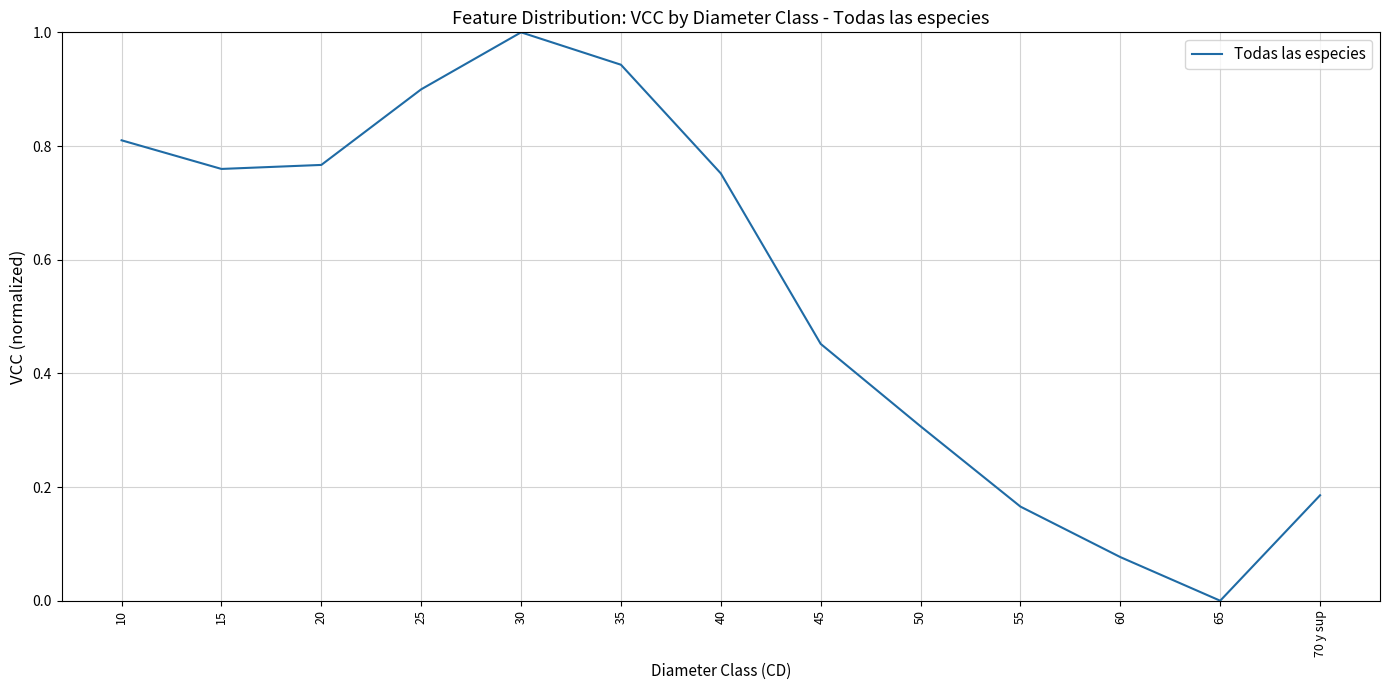

Is this an area chart (filled region under the line)?

No